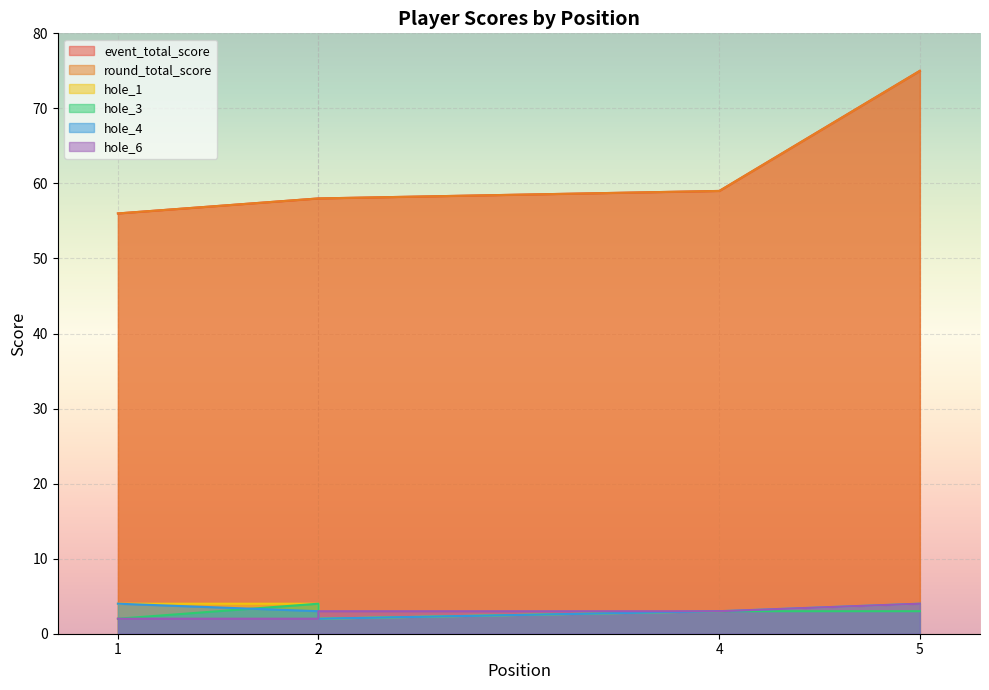

How many series are shown in this chart?

6